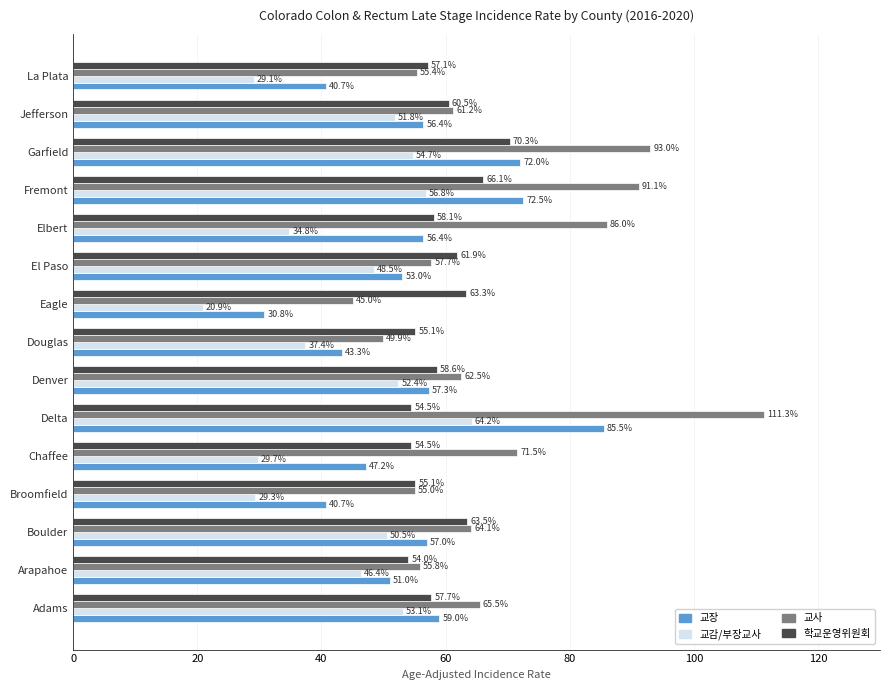

Which label corresponds to the largest value in the chart?

Delta